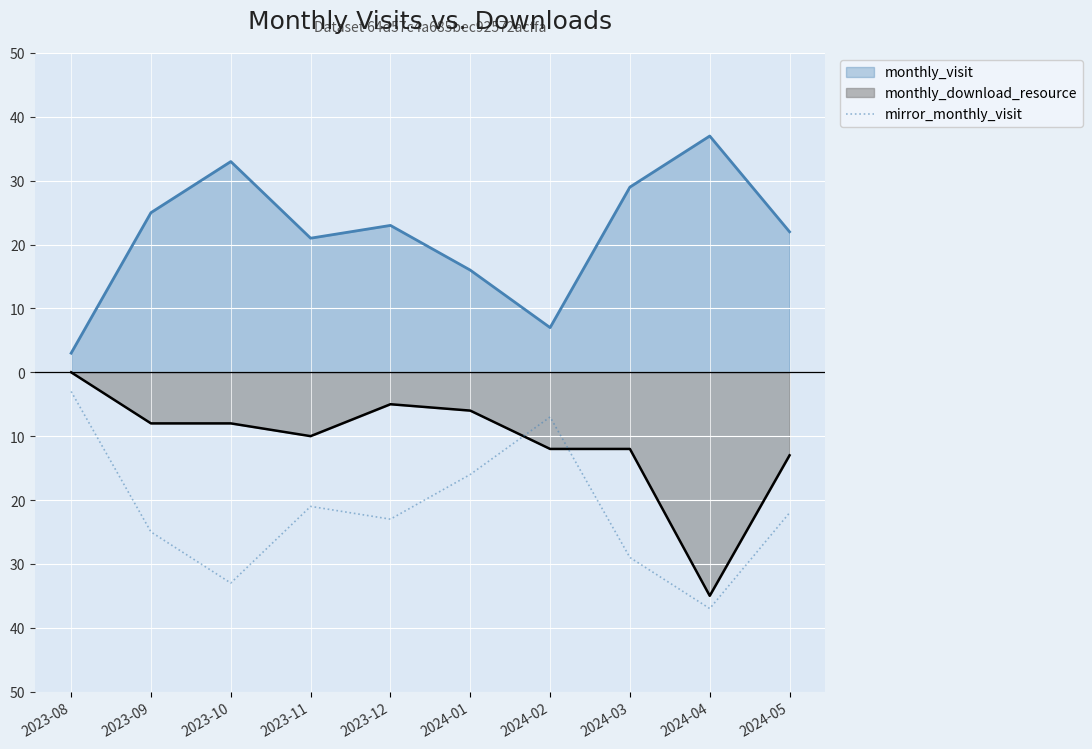

Which has a higher value, 2024-03 or 2023-09?

2023-09